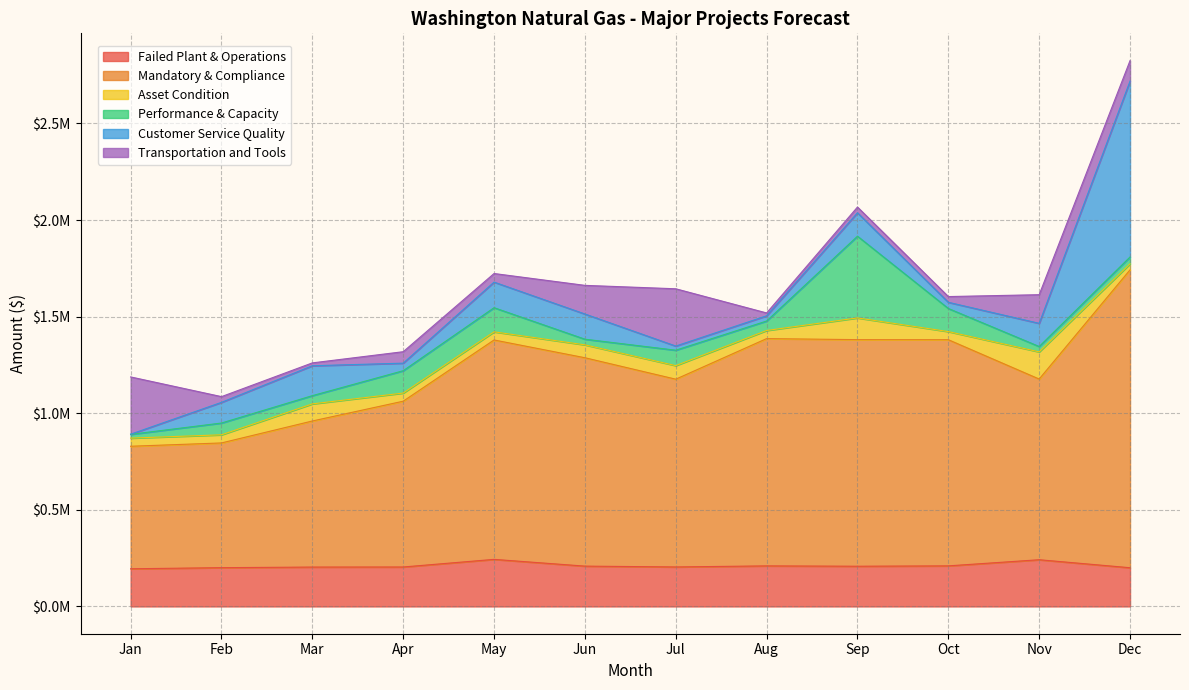

The Transportation and Tools series shows 296503.1 at Jul. True or false?

True